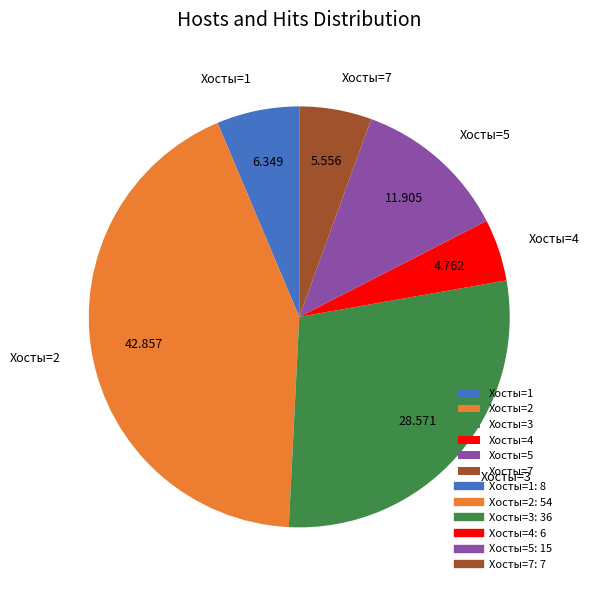

Does Хосты=1 account for over 50% of the chart?

No